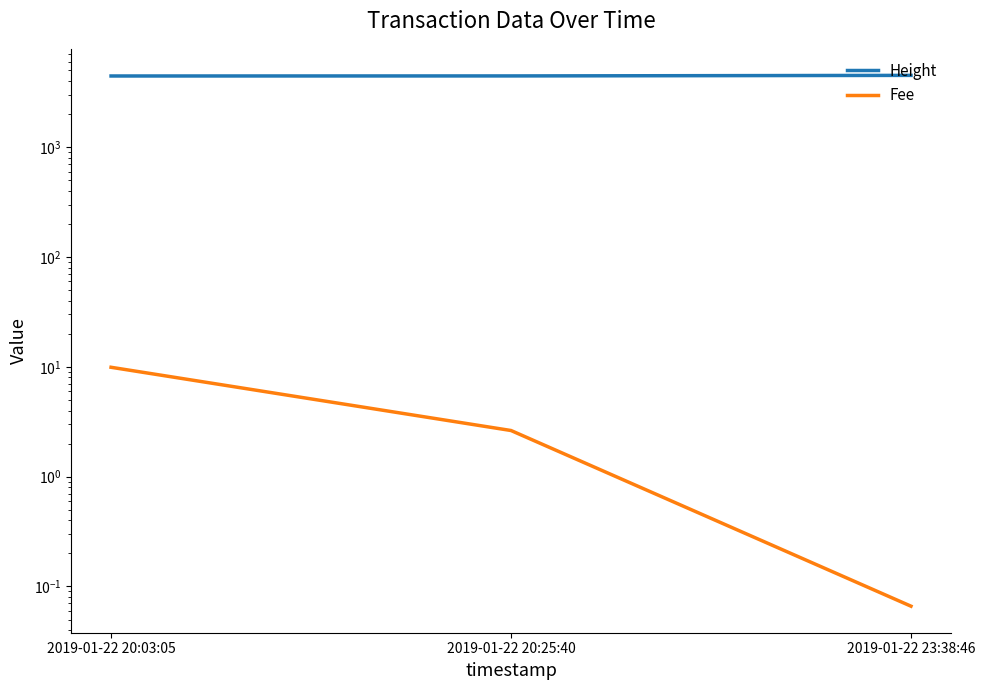

Count the Height values in the range 4451 to 4509.

3